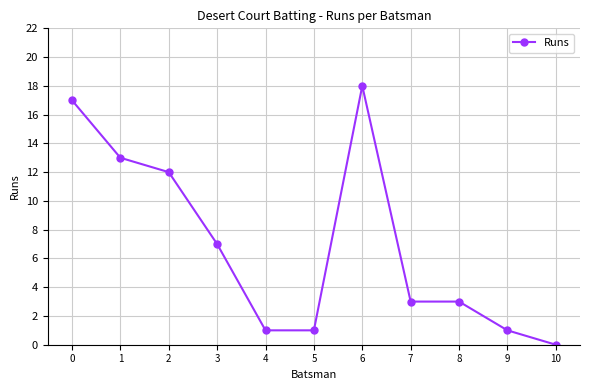

At which category does the chart reach its minimum across all series?

10